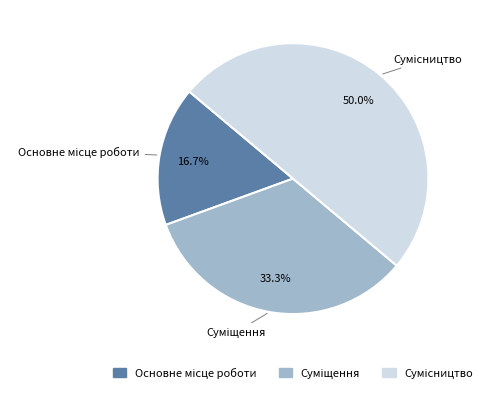

Which slice is the largest?

Сумісництво